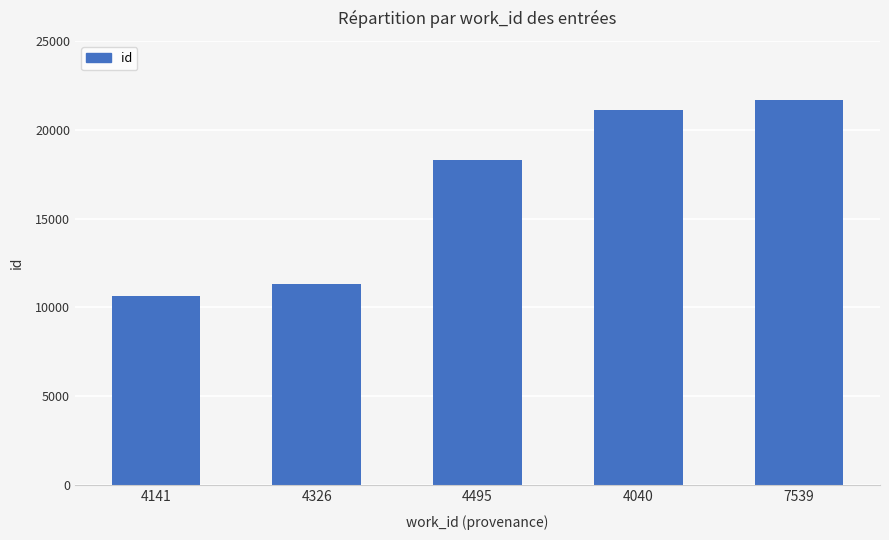

Rank the categories by value from highest to lowest.

7539, 4040, 4495, 4326, 4141